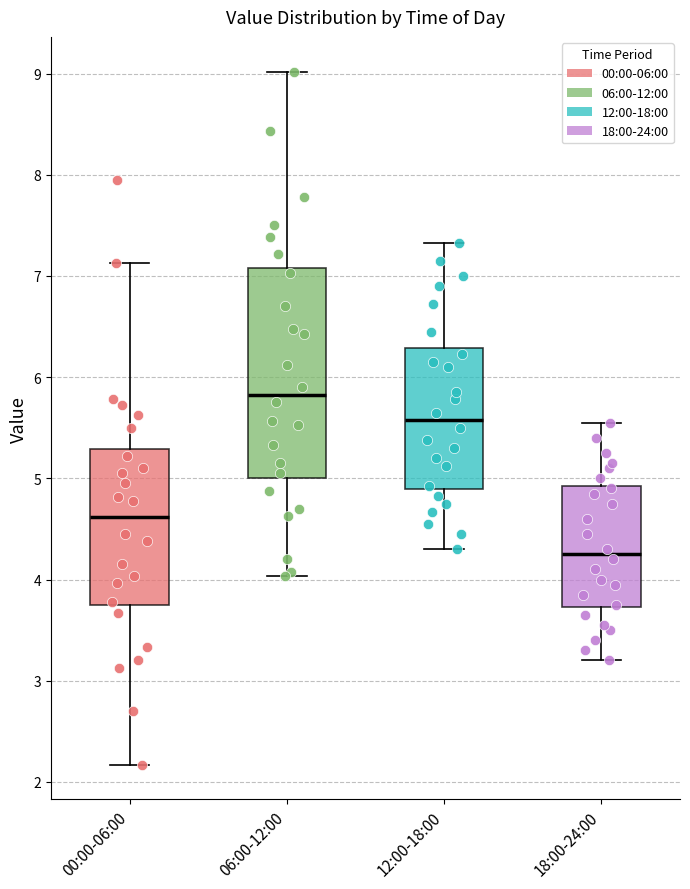

Which box is the tallest, from its lower edge to its upper edge?

06:00-12:00